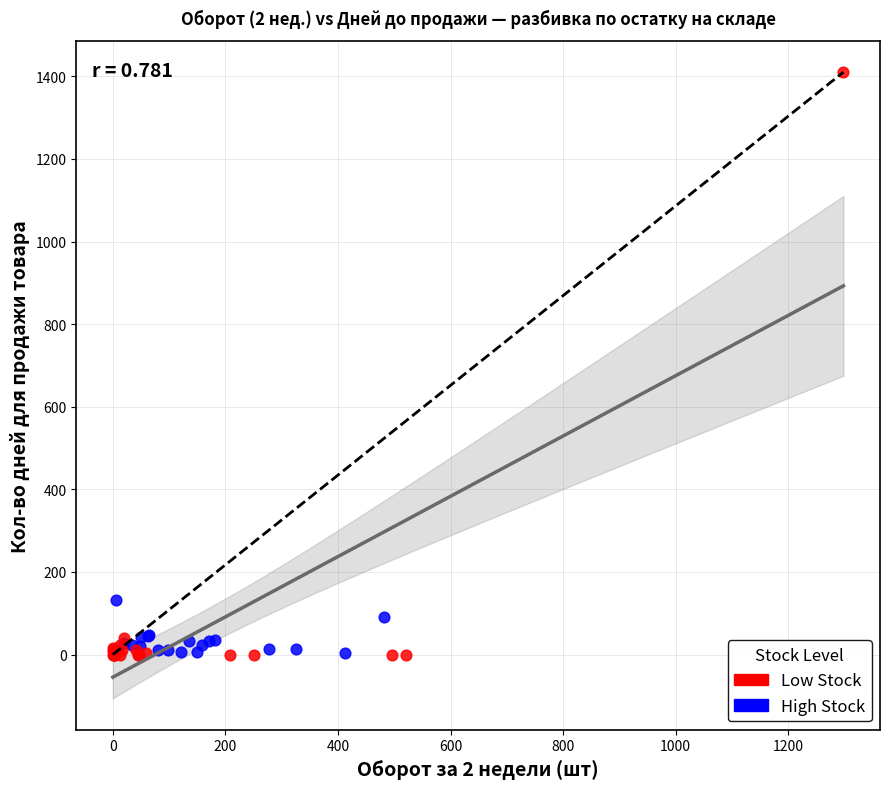

What are all the series names shown in the legend?

Low Stock, High Stock